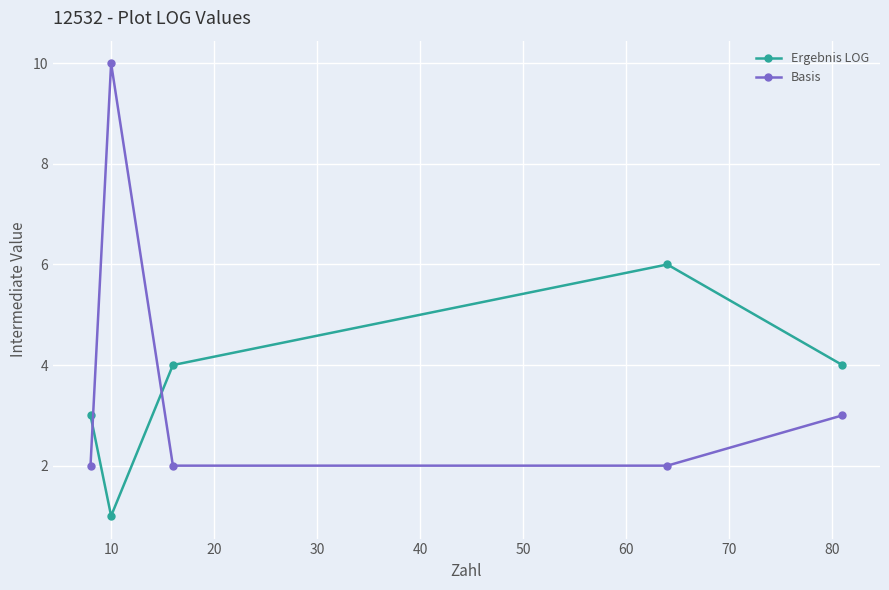

True or false: Basis has more than 1 interior local peaks.

False